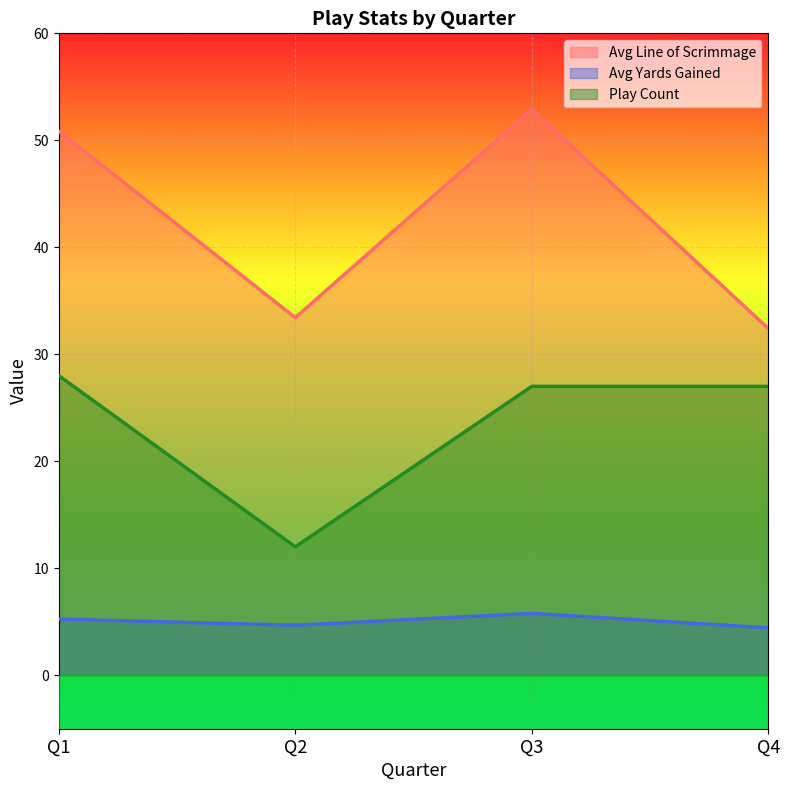

Is the value of avg_yards at Q4 greater than the value of play_count at Q4?

No